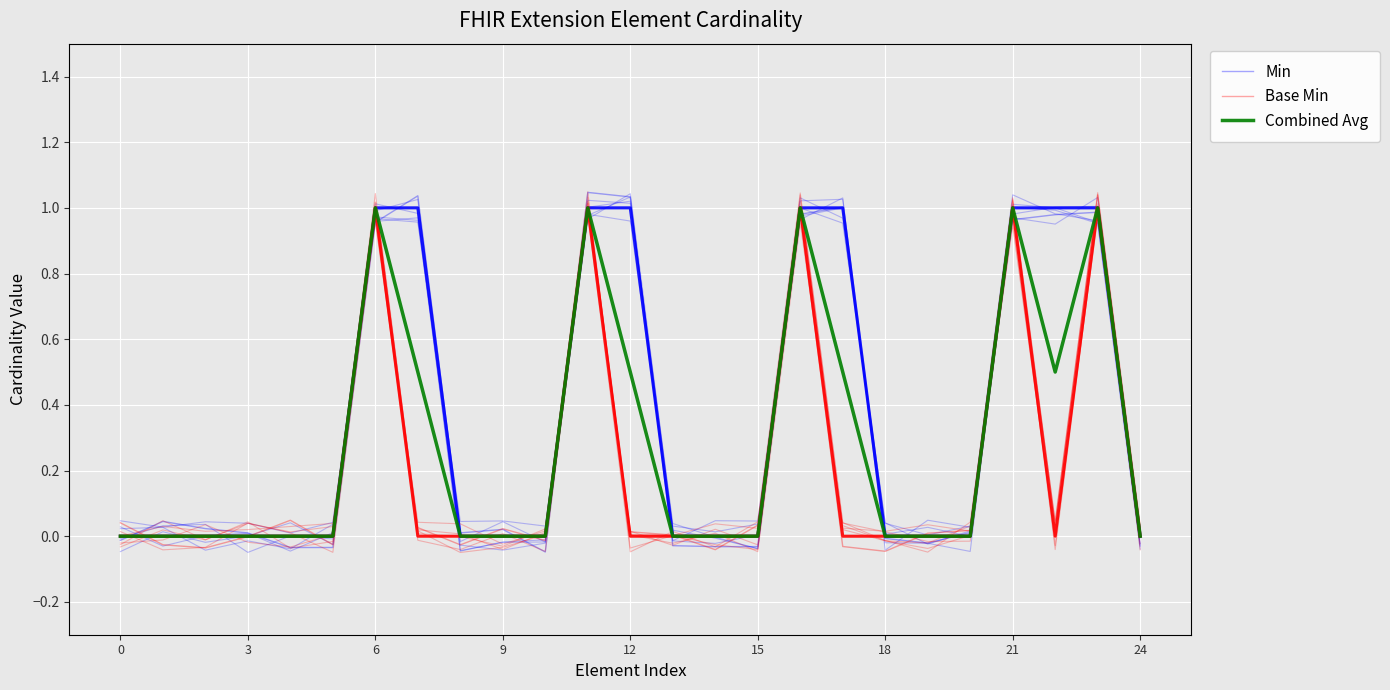

In Min, how many points are higher than both neighbors (excluding endpoints)?

6